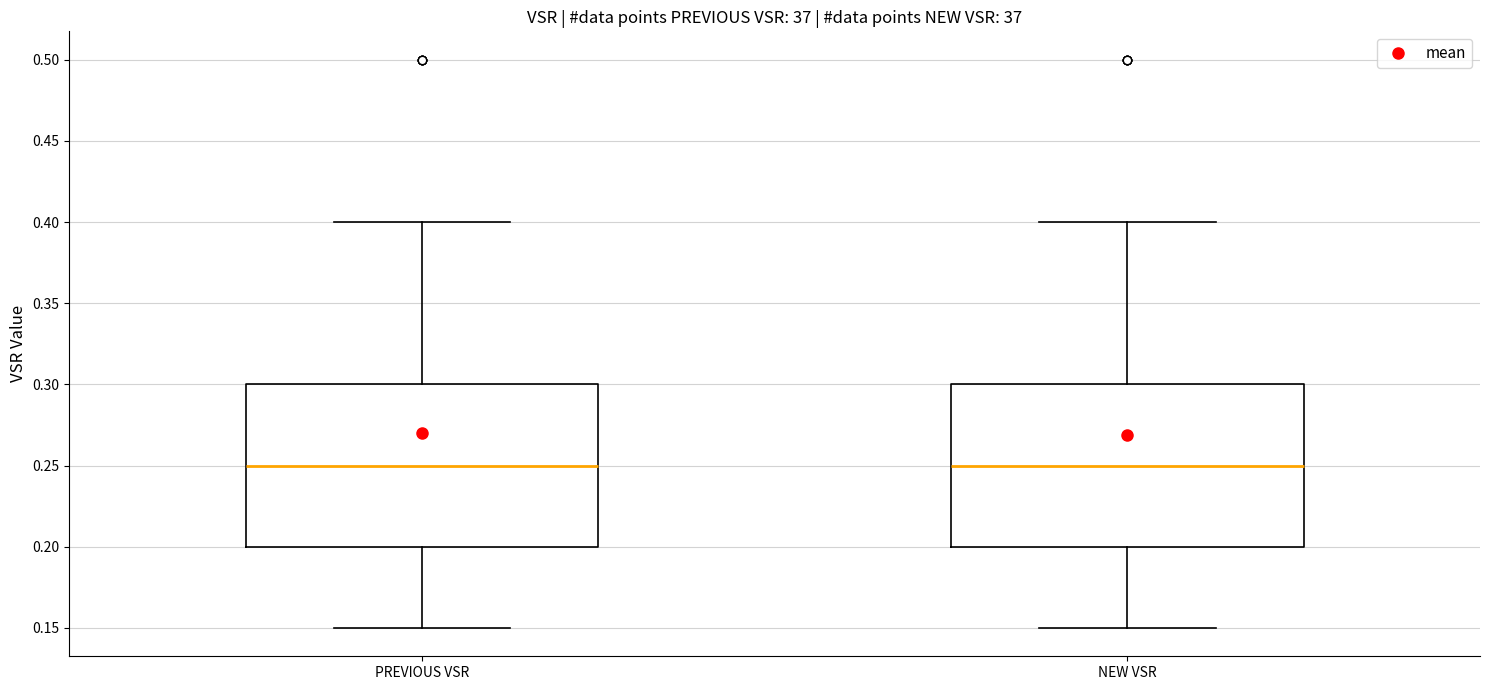

Where is the upper edge of the box for NEW VSR on the y-axis? The values are not printed on the chart, so give them approximately, as read against the axis.

0.30